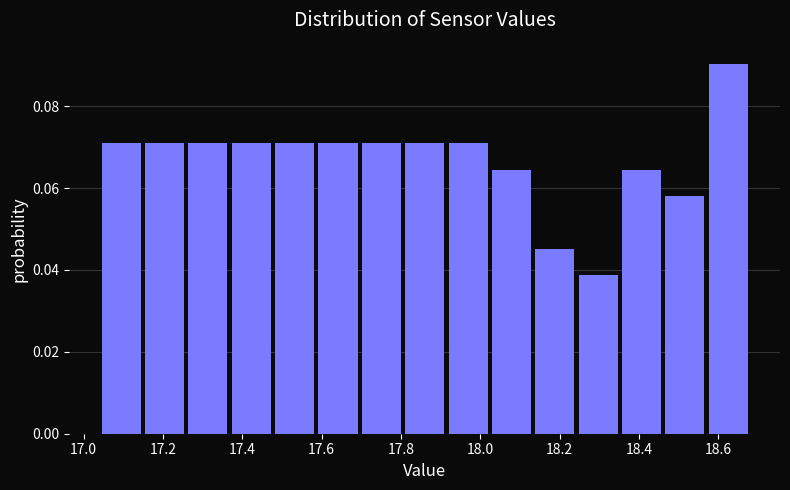

Reading left to right, transcribe this chart: for each bar, give the range it covers on the x-axis and its height. Neither the bar edges nor the heights are printed on the chart, so give them approximately, as read against the axes.

17.04 to 17.14: 0.070
17.14 to 17.26: 0.070
17.26 to 17.36: 0.070
17.36 to 17.48: 0.070
17.48 to 17.58: 0.070
17.58 to 17.70: 0.070
17.70 to 17.80: 0.070
17.80 to 17.92: 0.070
17.92 to 18.02: 0.070
18.02 to 18.14: 0.064
18.14 to 18.24: 0.046
18.24 to 18.36: 0.038
18.36 to 18.46: 0.064
18.46 to 18.58: 0.058
18.58 to 18.68: 0.090